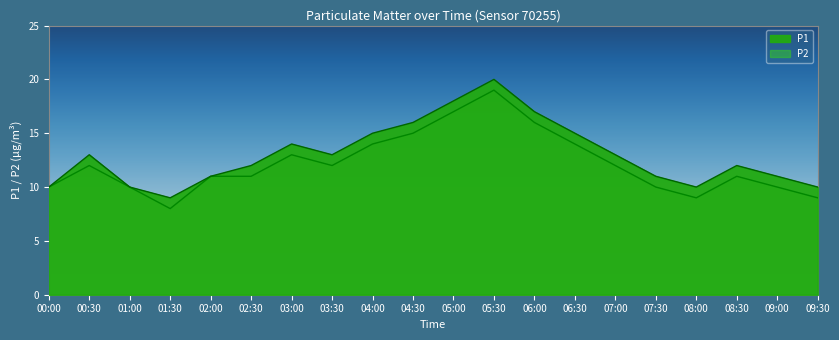

What is the maximum value shown in the chart?

20